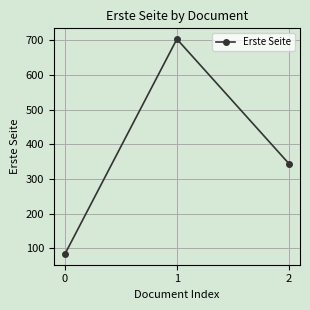

Between 2 and 1, which is larger?

1